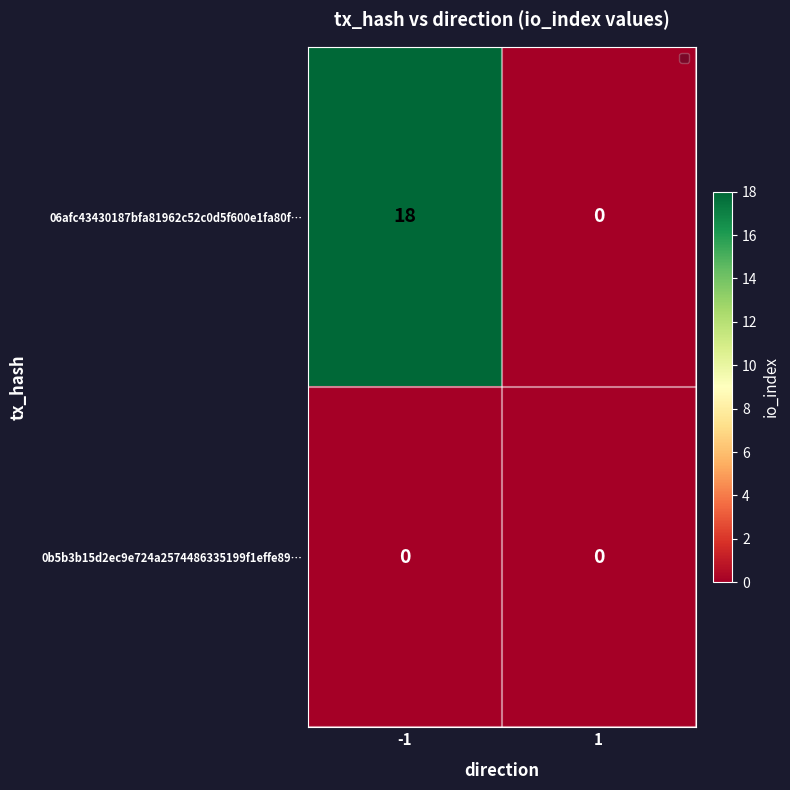

The value of 0b5b3b15d2ec9e724a2574486335199f1effe89… at -1 is 0. True or false?

True